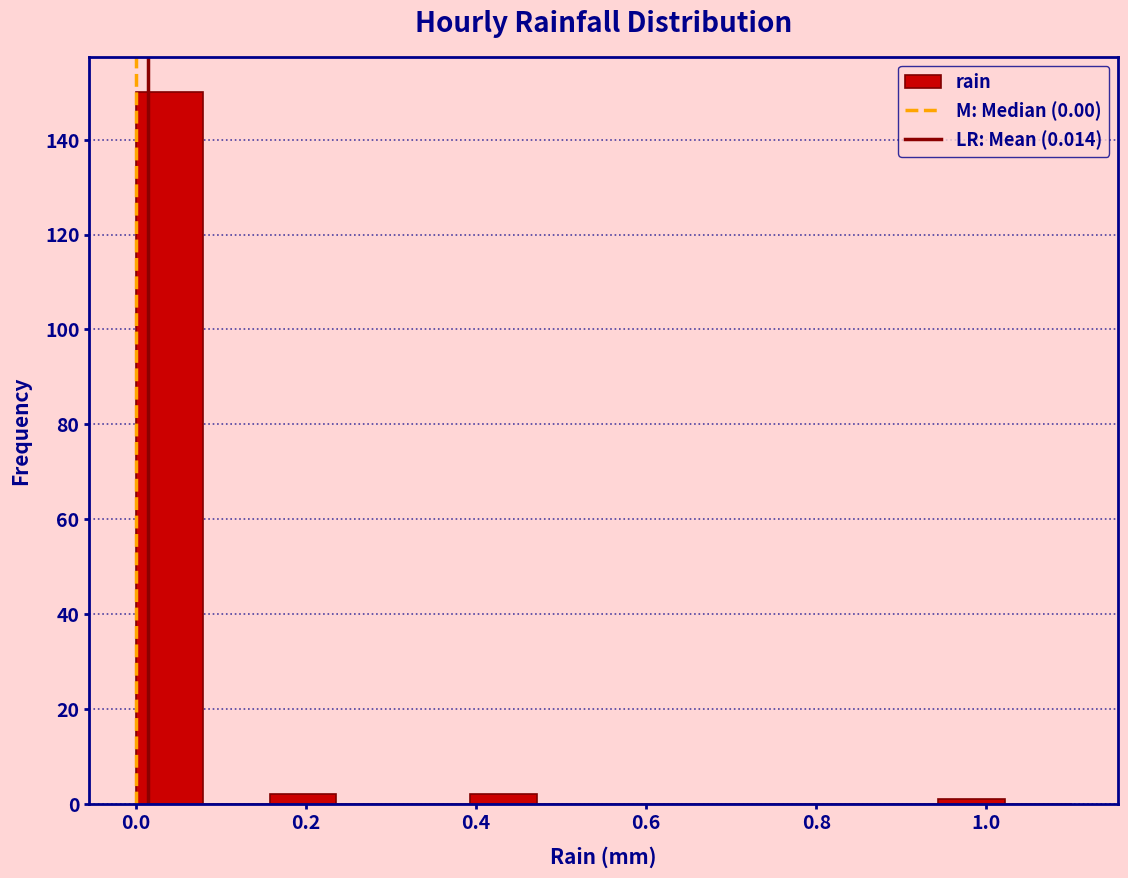

Read against the x-axis, roughly where is the centre of the tallest bar?

0.04